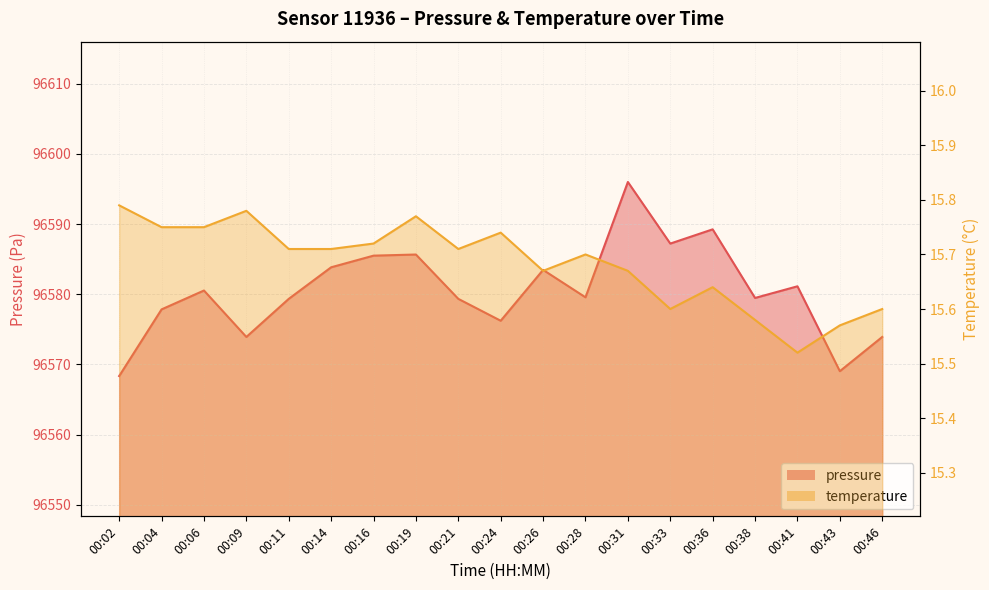

What is the difference between the maximum and minimum values in the pressure series?

27.7